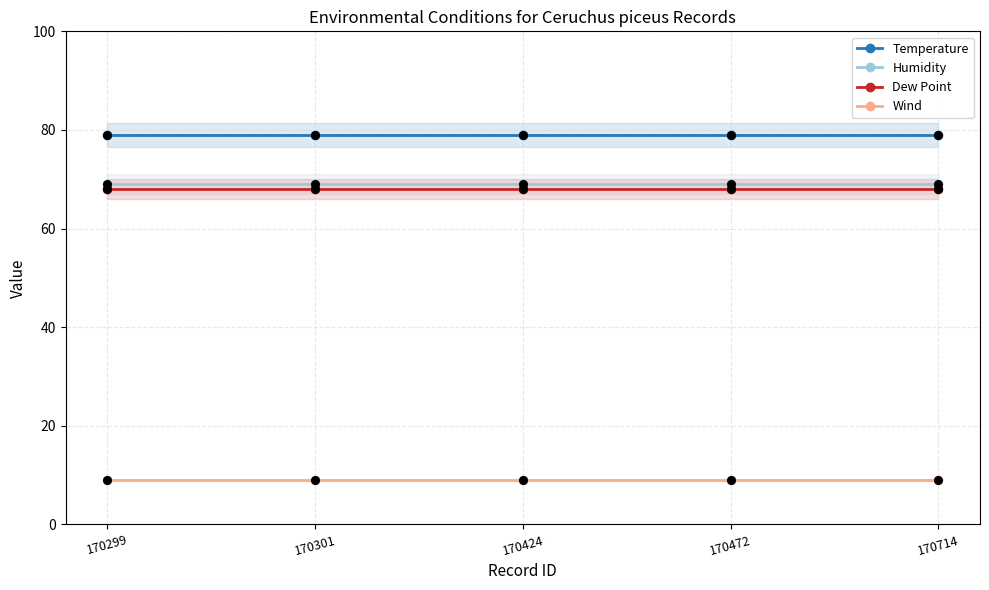

Which series has the widest spread of Y values?

Temperature